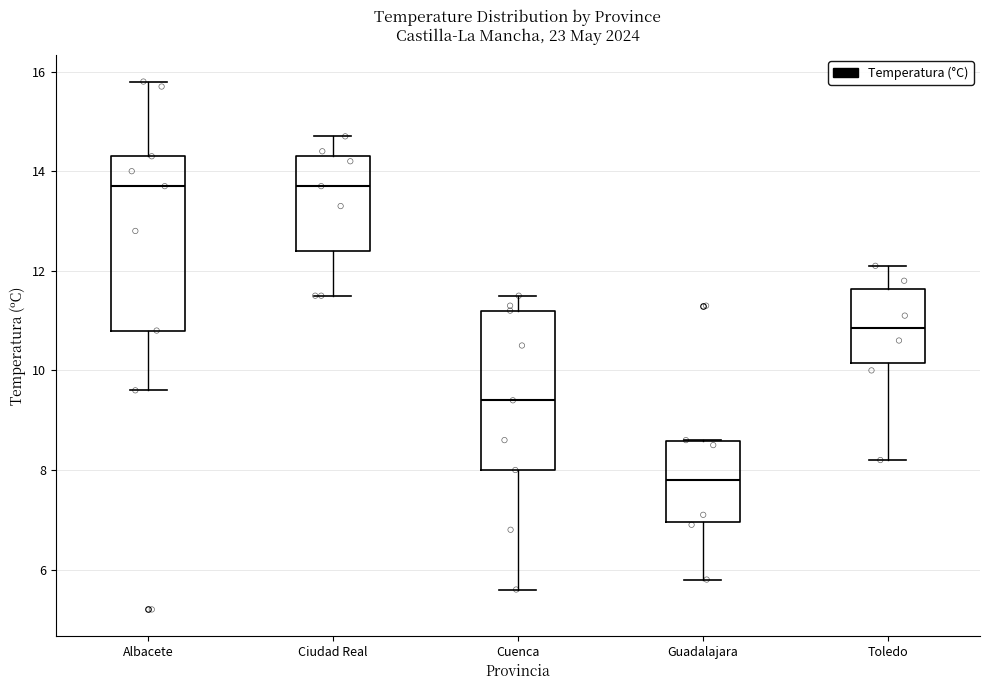

Reading left to right, read every box against the y-axis: the position of its median line, the range the box covers, and the ends of its whiskers. The values are not printed on the chart, so give them approximately, as read against the axis.

Albacete: median 13.8, box 10.8 to 14.4, whiskers 9.6 to 15.8
Ciudad Real: median 13.8, box 12.4 to 14.4, whiskers 11.6 to 14.8
Cuenca: median 9.4, box 8.0 to 11.2, whiskers 5.6 to 11.6
Guadalajara: median 7.8, box 7.0 to 8.6, whiskers 5.8 to 8.6
Toledo: median 10.8, box 10.2 to 11.6, whiskers 8.2 to 12.2